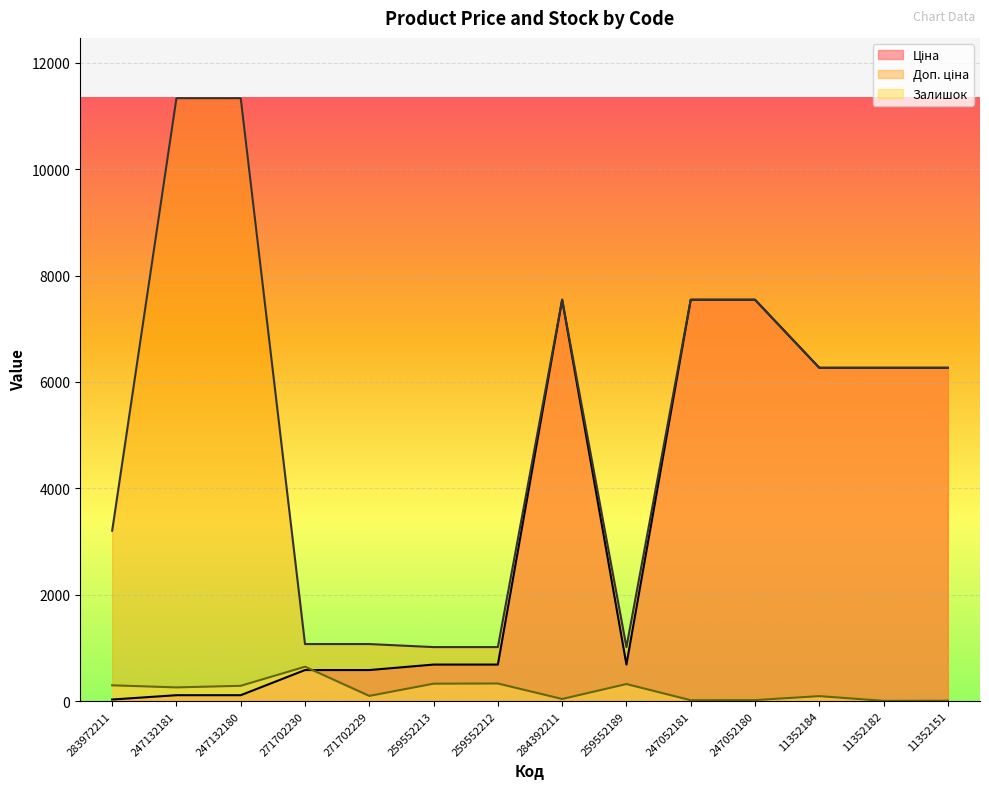

In Доп. ціна, how many points are higher than both neighbors (excluding endpoints)?

1